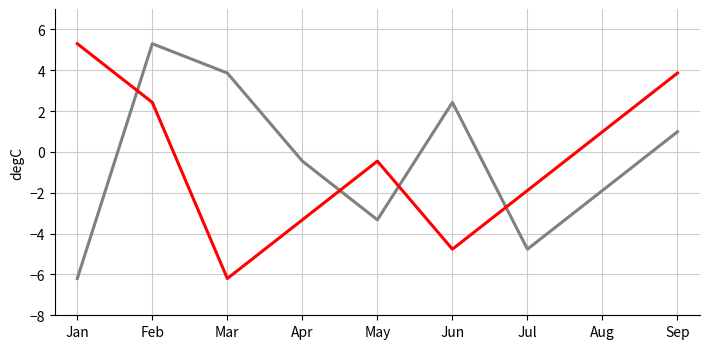

What is the difference between the highest and lowest values at Jul?

2.9